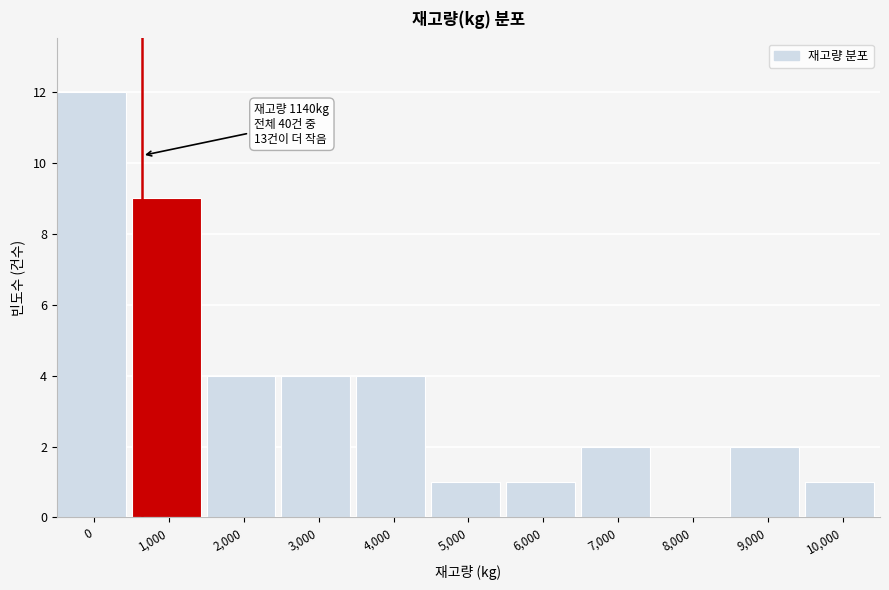

Reading right to left, transcribe all the data shown in this chart.

10,000=1	9,000=2	8,000=0	7,000=2	6,000=1	5,000=1	4,000=4	3,000=4	2,000=4	1,000=9	0=12